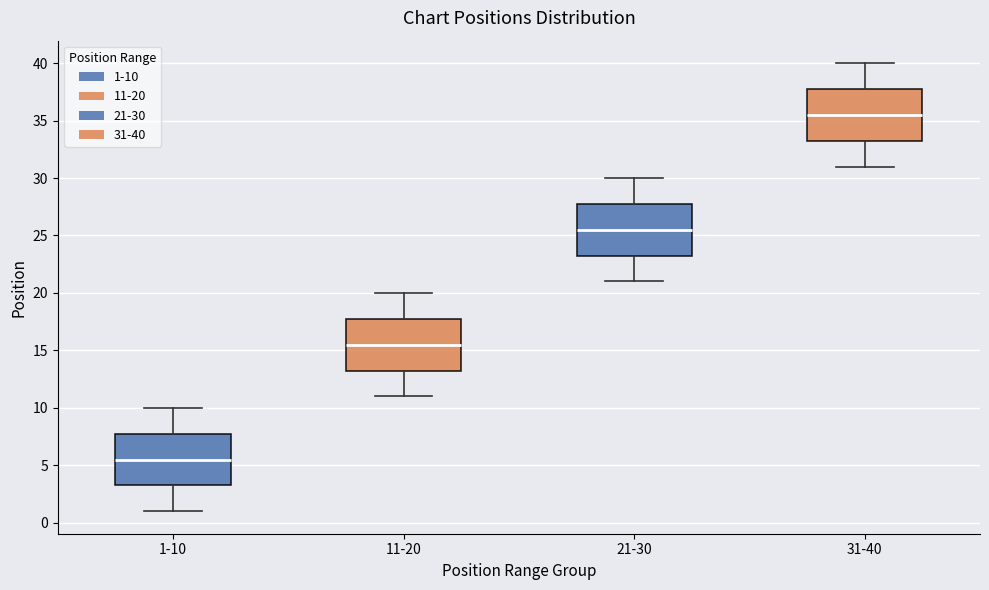

Where does the median line of the box for 1-10 sit on the y-axis? The values are not printed on the chart, so give them approximately, as read against the axis.

5.5